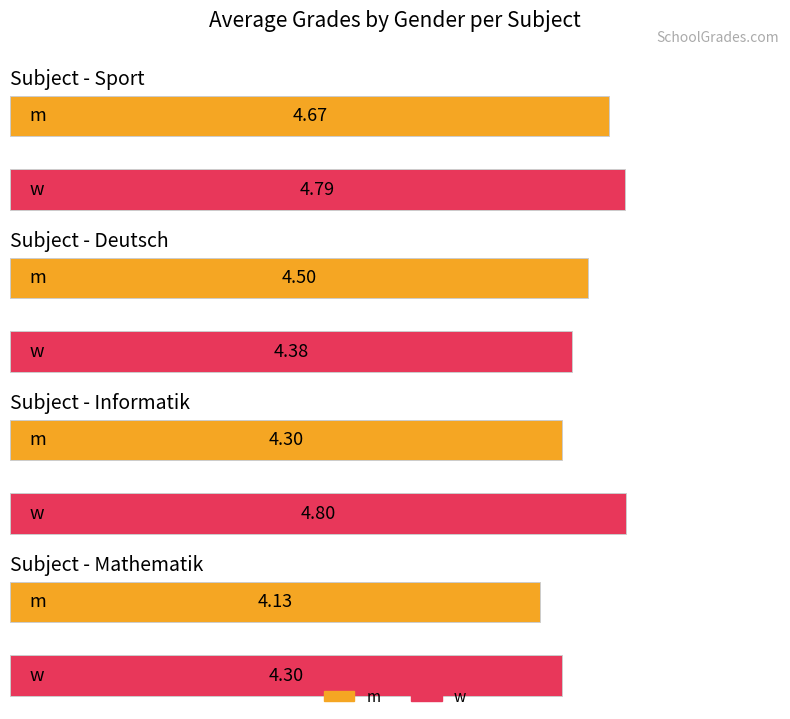

At w, list the series in order from largest to smallest.

Informatik, Sport, Deutsch, Mathematik